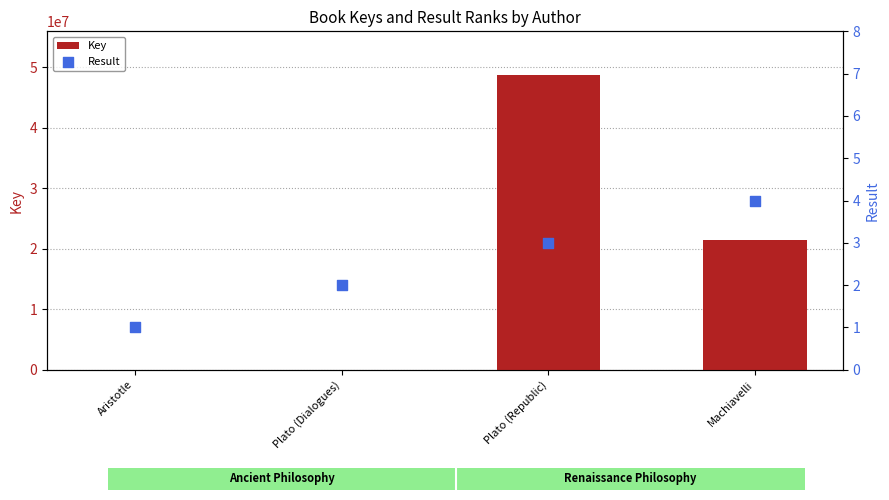

At how many categories does at least one series exceed 48489856?

1